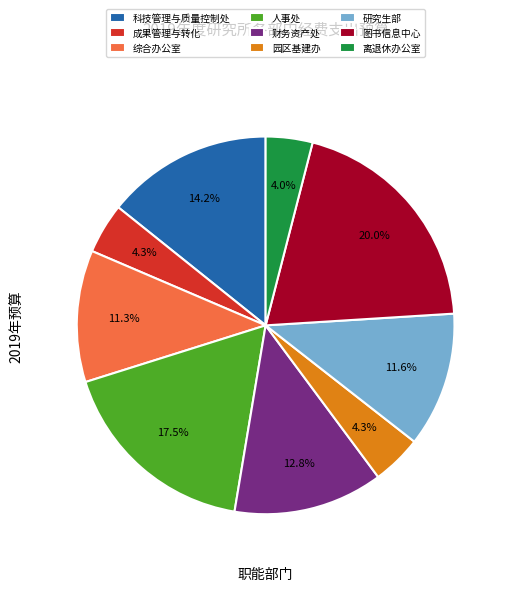

How much of the chart is everything except 研究生部?

88.4%